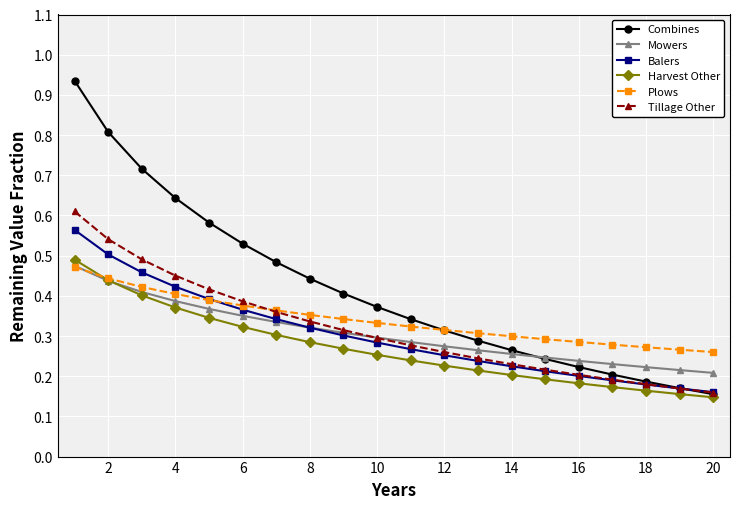

At how many categories does at least one series exceed 0?

20